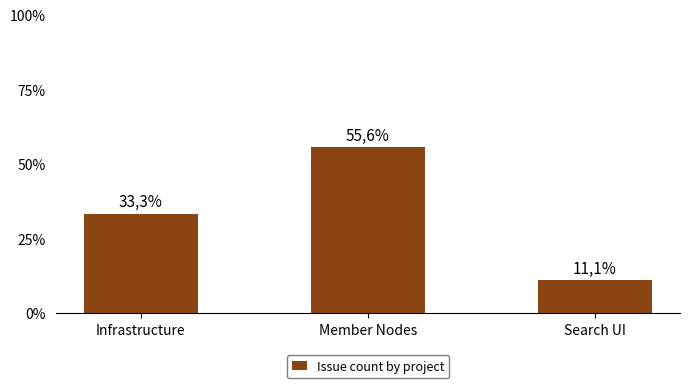

Are the bars horizontal?

No